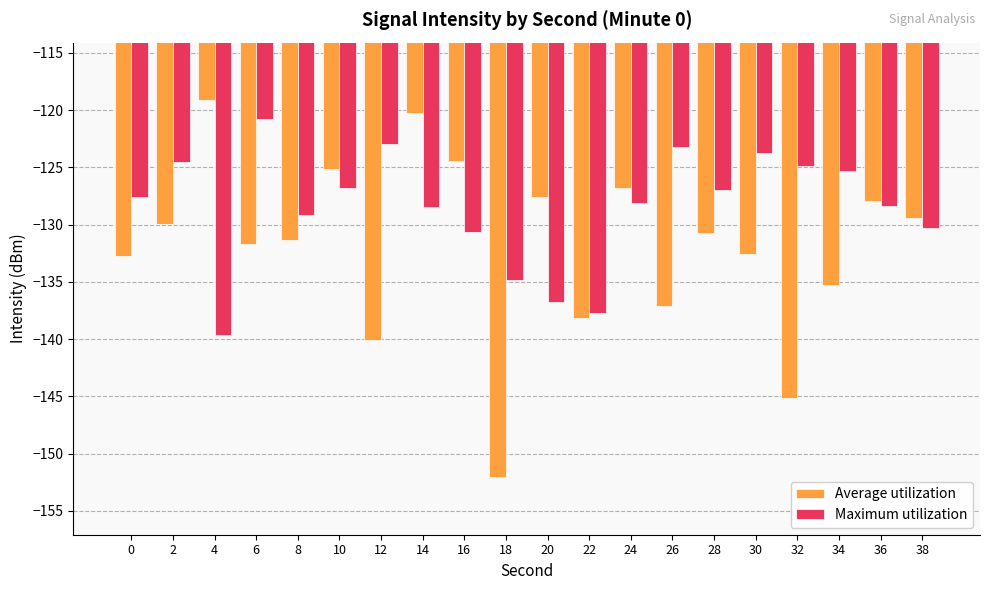

Is it true that Maximum utilization equals -123.2 at 26?

True